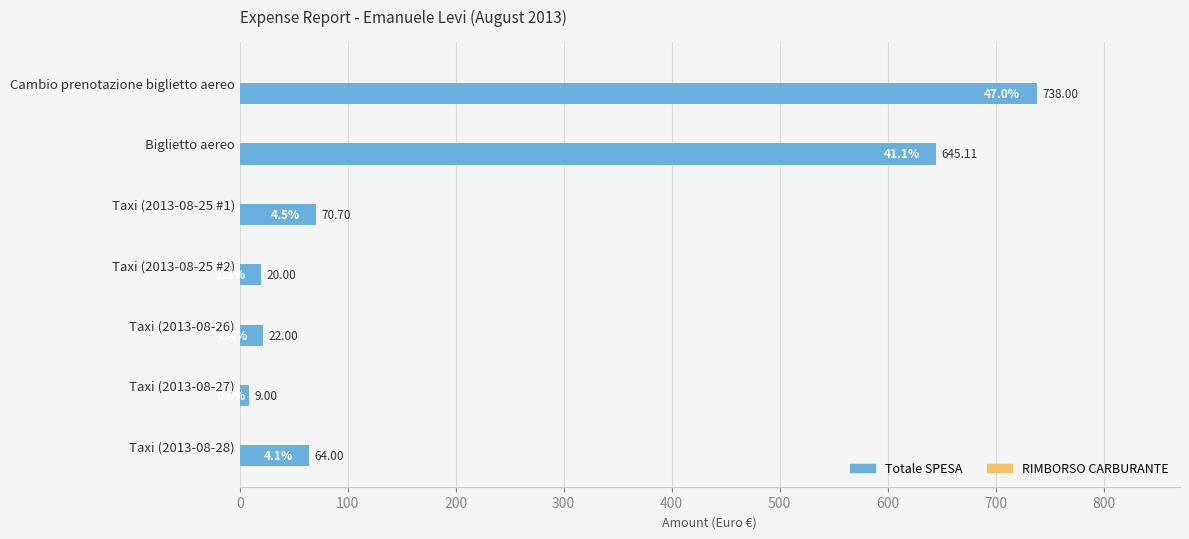

What is the label of the 7th bar from the bottom?

Cambio prenotazione biglietto aereo